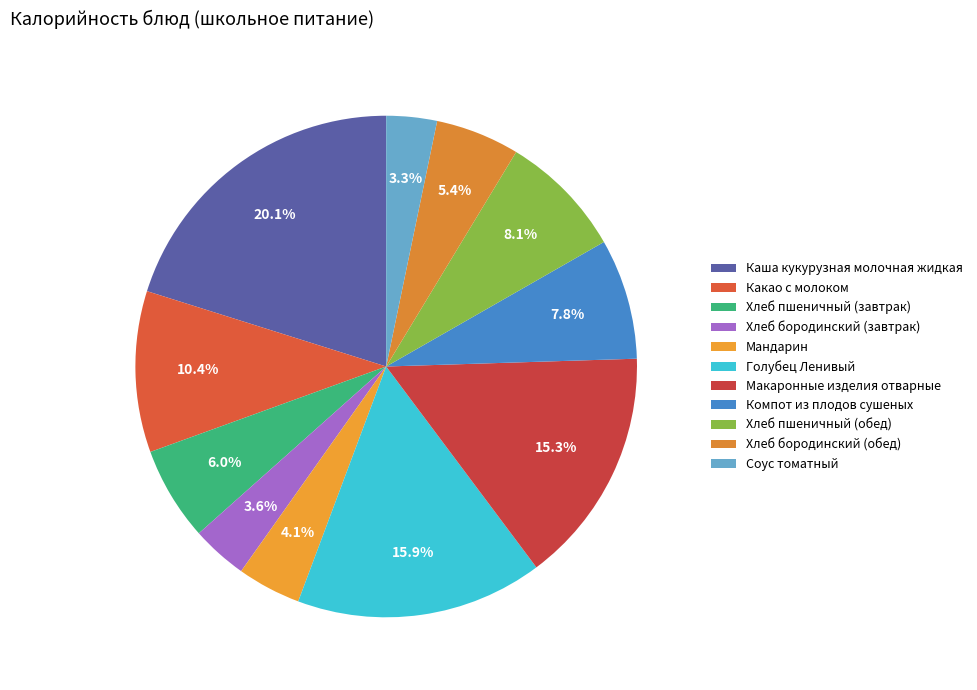

To the nearest percent, what percentage of the pie is Хлеб бородинский (обед)?

5%